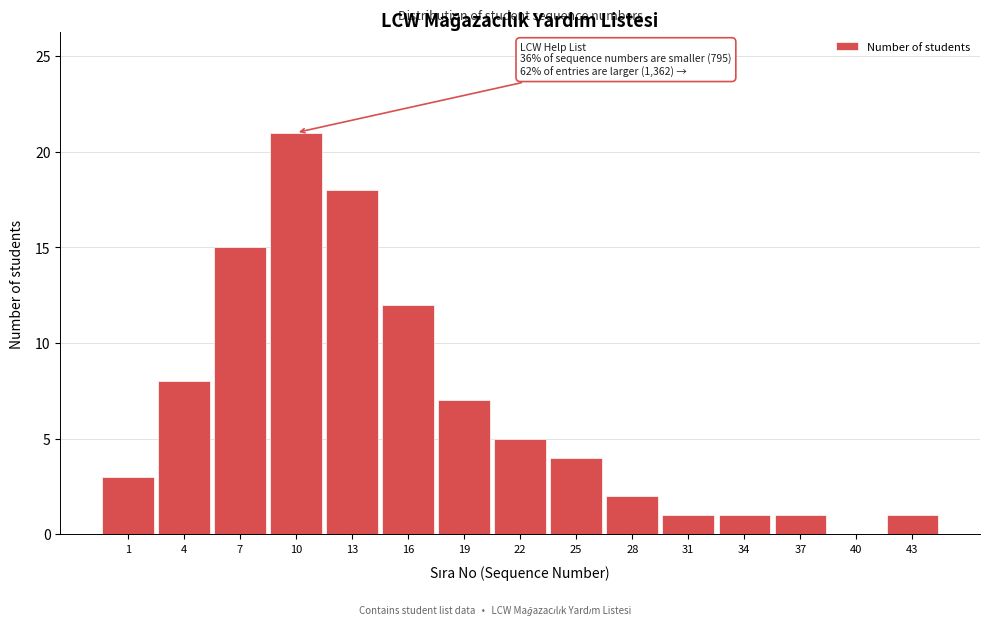

Reading right to left, transcribe all the data shown in this chart.

43=1	40=0	37=1	34=1	31=1	28=2	25=4	22=5	19=7	16=12	13=18	10=21	7=15	4=8	1=3